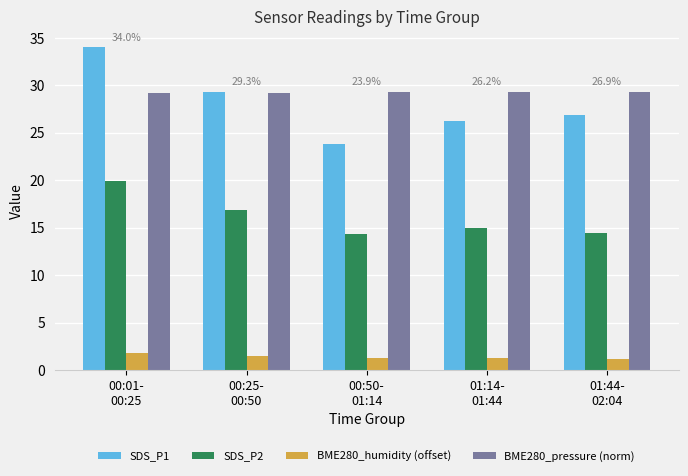

What is the value of the BME280_pressure (norm) bar at the 5th from the left?

29.3